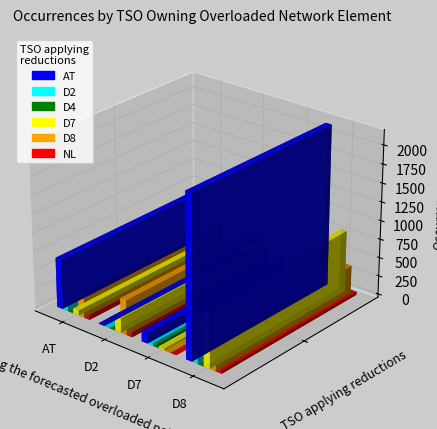

Rank the series at D8 from highest to lowest value.

AT, D7, D2, D8, D4, NL